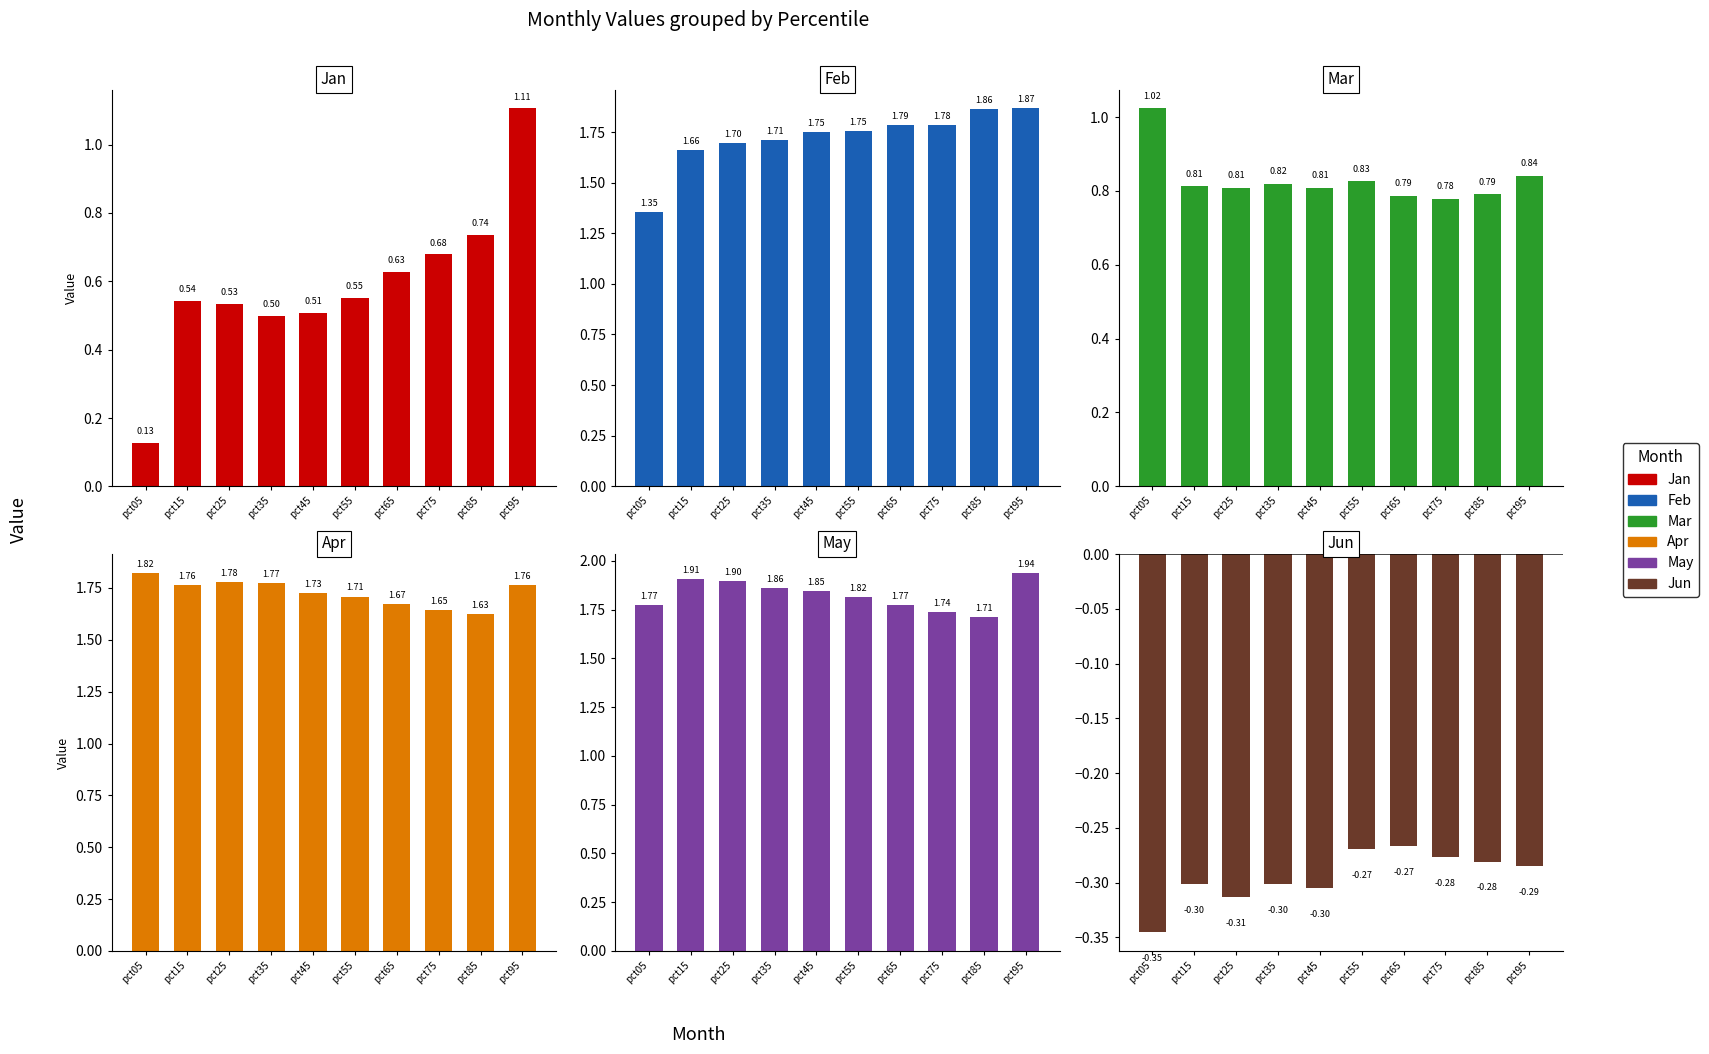

Which series has the largest total across all categories?

May